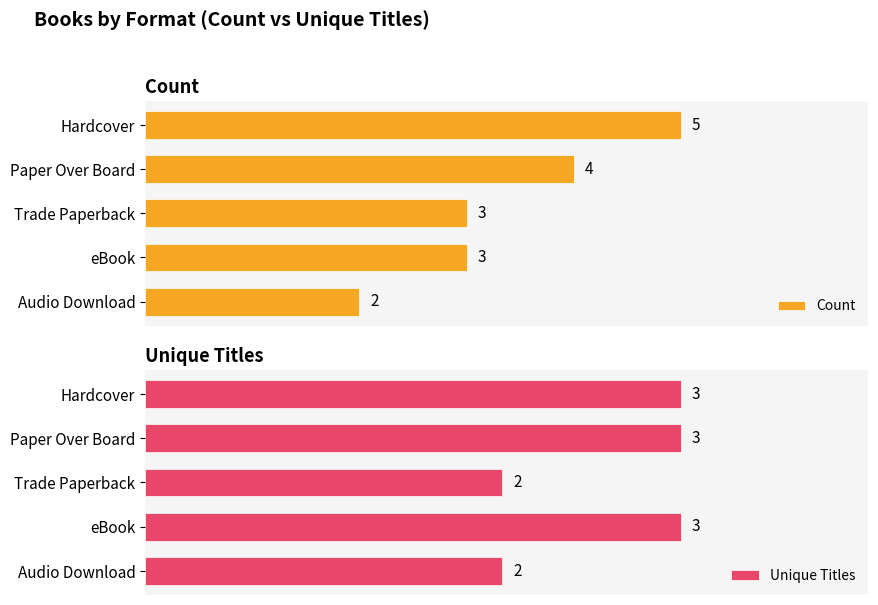

What is the sum of the Count values at Trade Paperback and Hardcover?

8